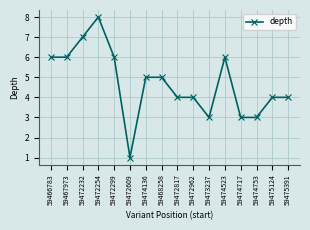

What is the difference between the maximum and second lowest values?

5